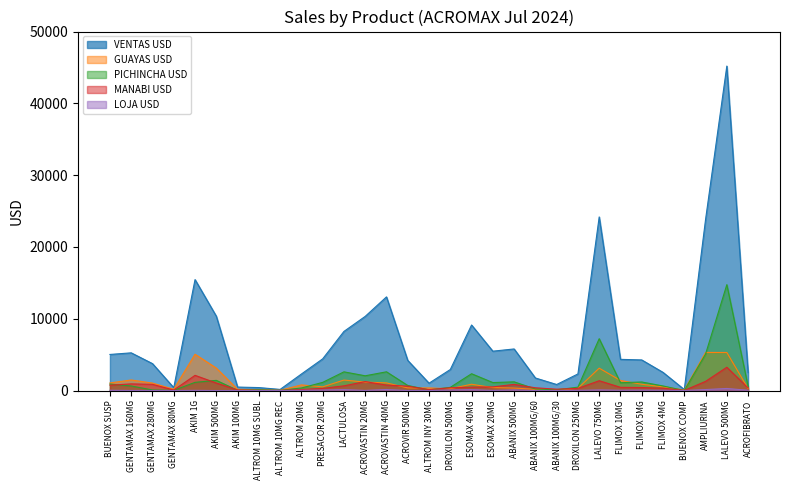

Where does the MANABI USD series first go above 444?

BUENOX SUSP